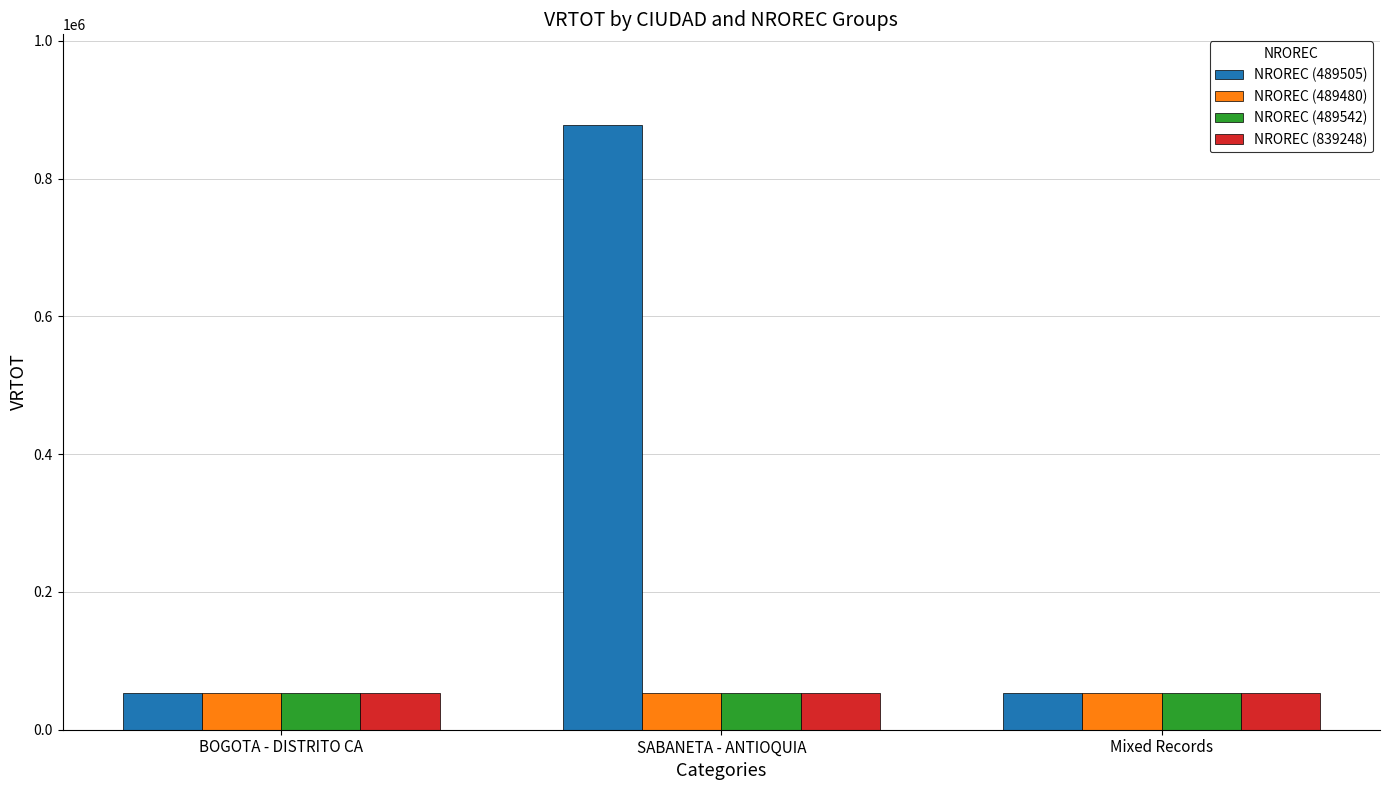

What is the total value across all series at SABANETA - ANTIOQUIA?

1038108